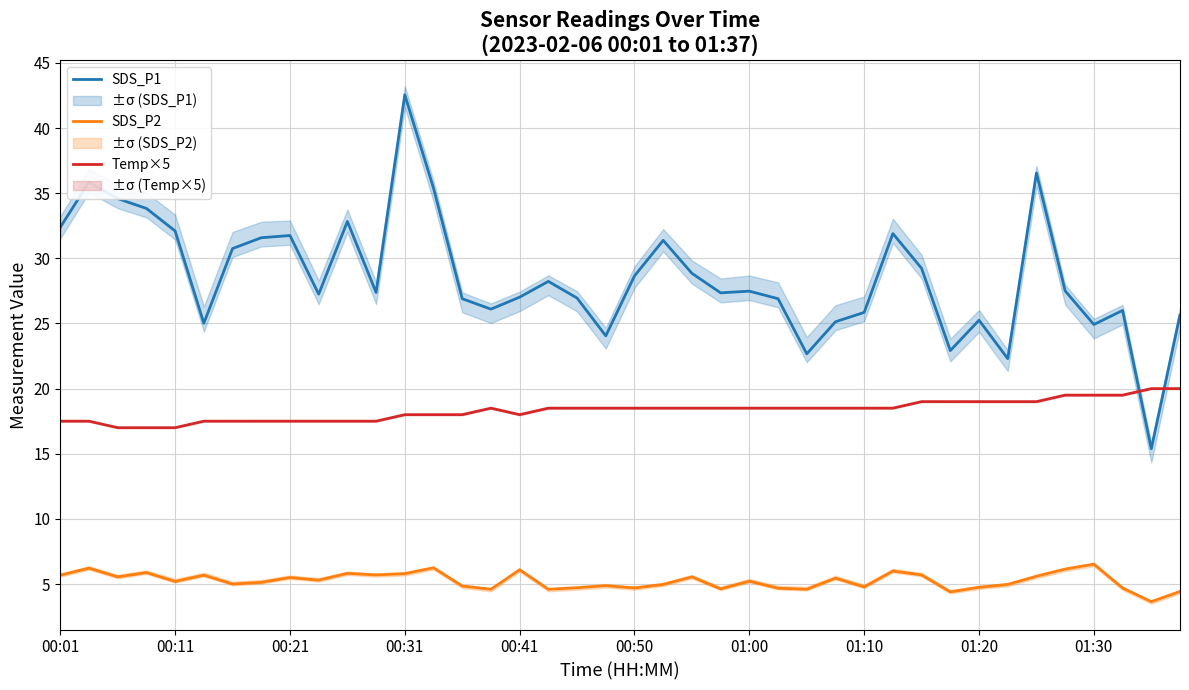

Count the number of categories in the chart.

40